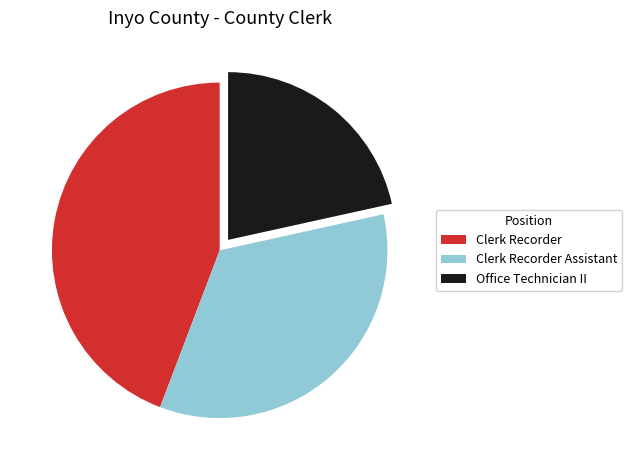

How many slices are in this pie chart?

3